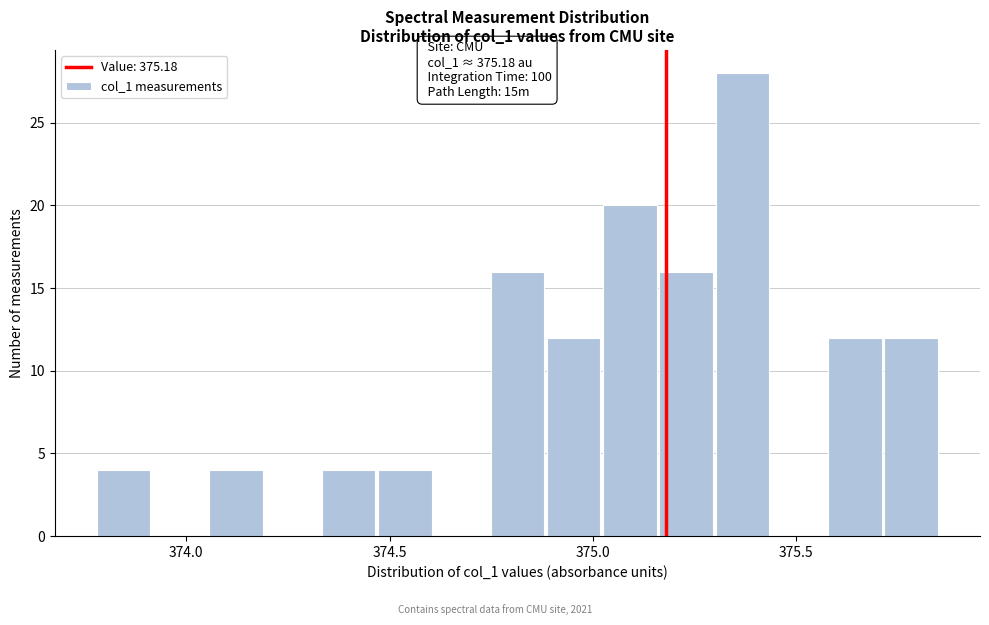

Read against the x-axis, roughly where is the centre of the tallest bar?

375.35